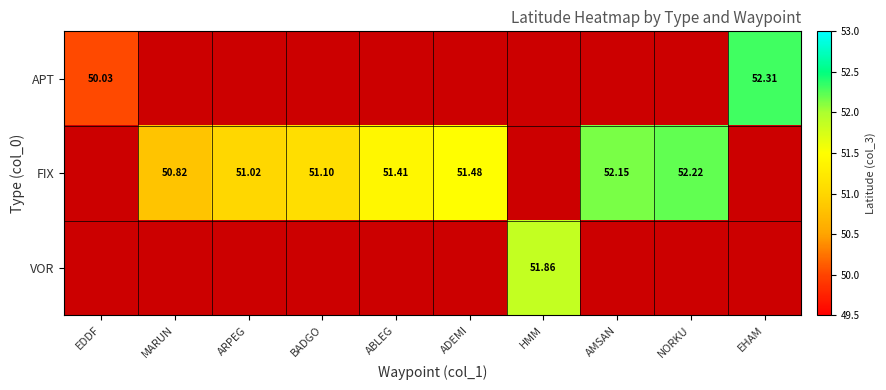

Is the value of APT at EDDF greater than the value of FIX at AMSAN?

No